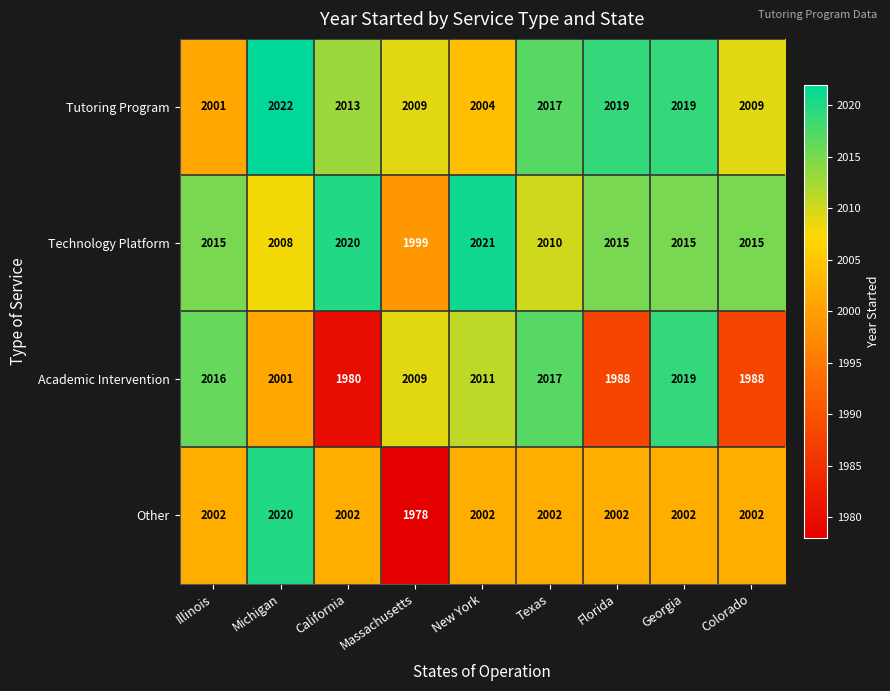

What is the difference between the maximum and second lowest values in the Academic Intervention series?

31